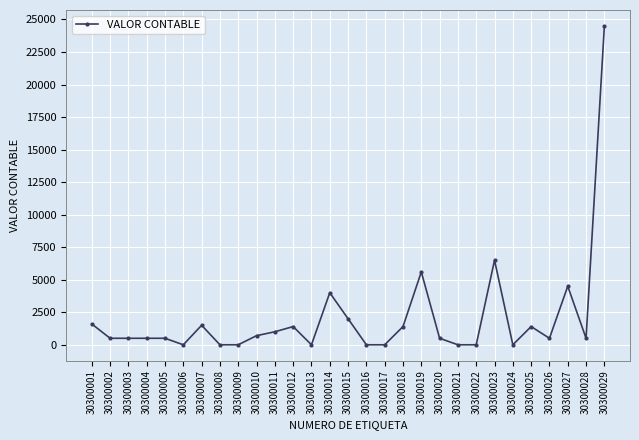

True or false: there are more than 1 points higher than both neighbors.

True